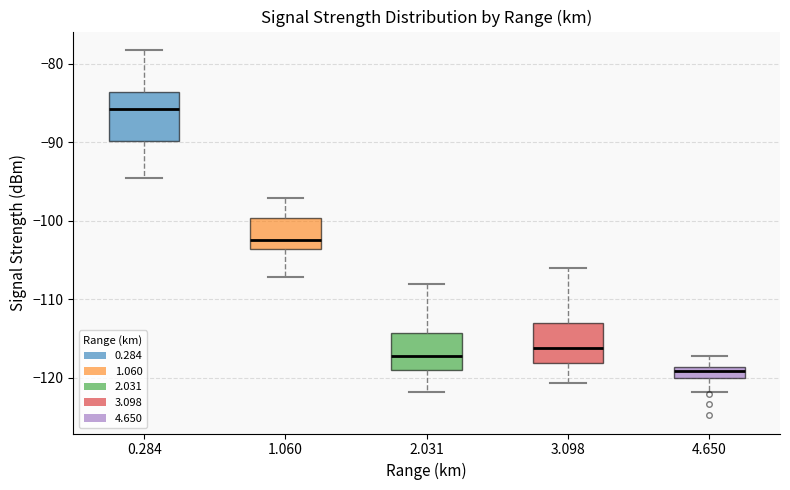

Comparing the boxes themselves (not the whiskers), which one is the tallest?

0.284